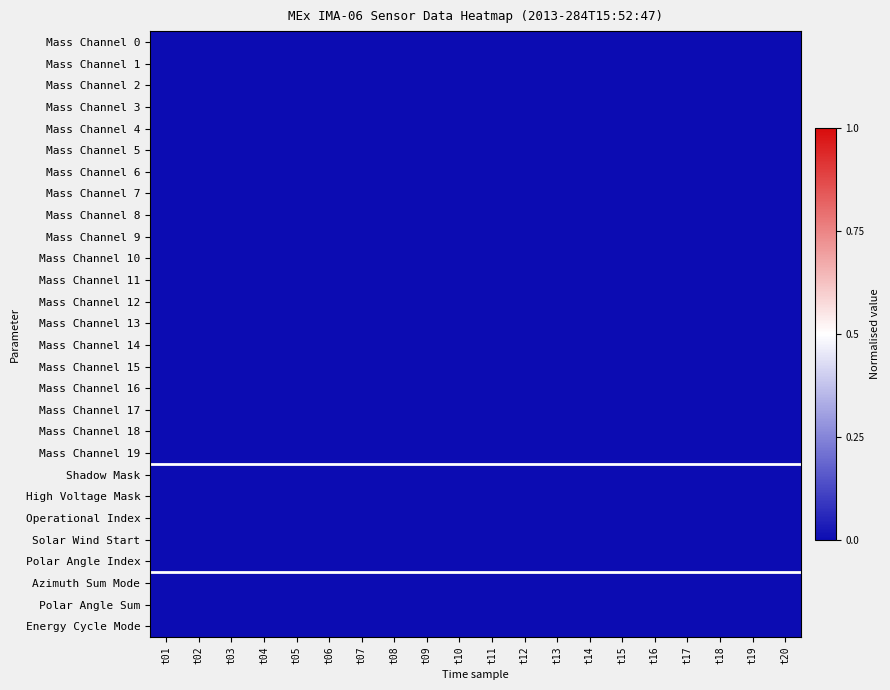

Is the value of Mass Channel 13 at 19 greater than the value of Mass Channel 10 at 3?

No